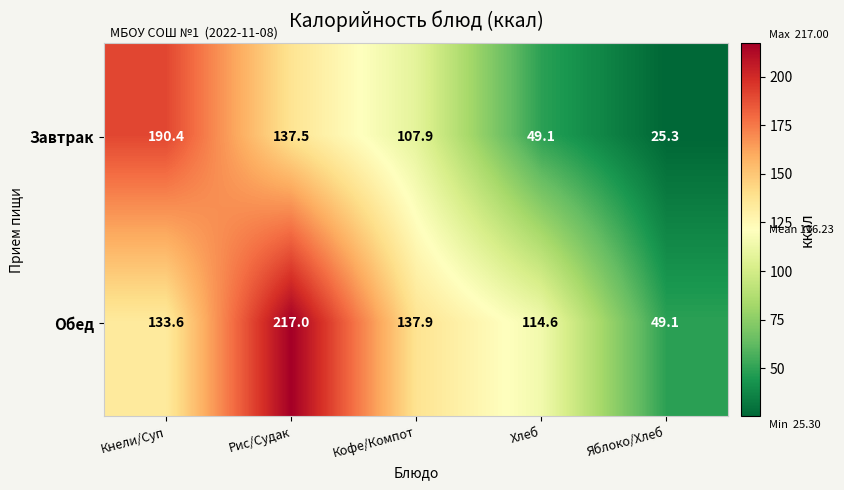

Reading left to right, list all the values displayed in this chart.

Завтрак: 190.4	137.5	107.9	49.1	25.3
Обед: 133.6	217.0	137.9	114.6	49.1